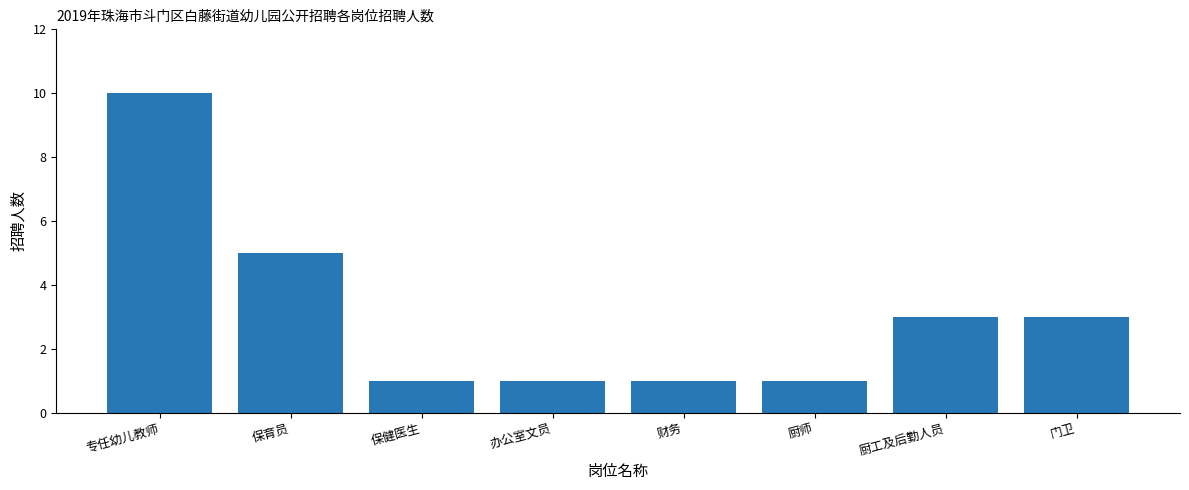

What is the sum of all values?

25